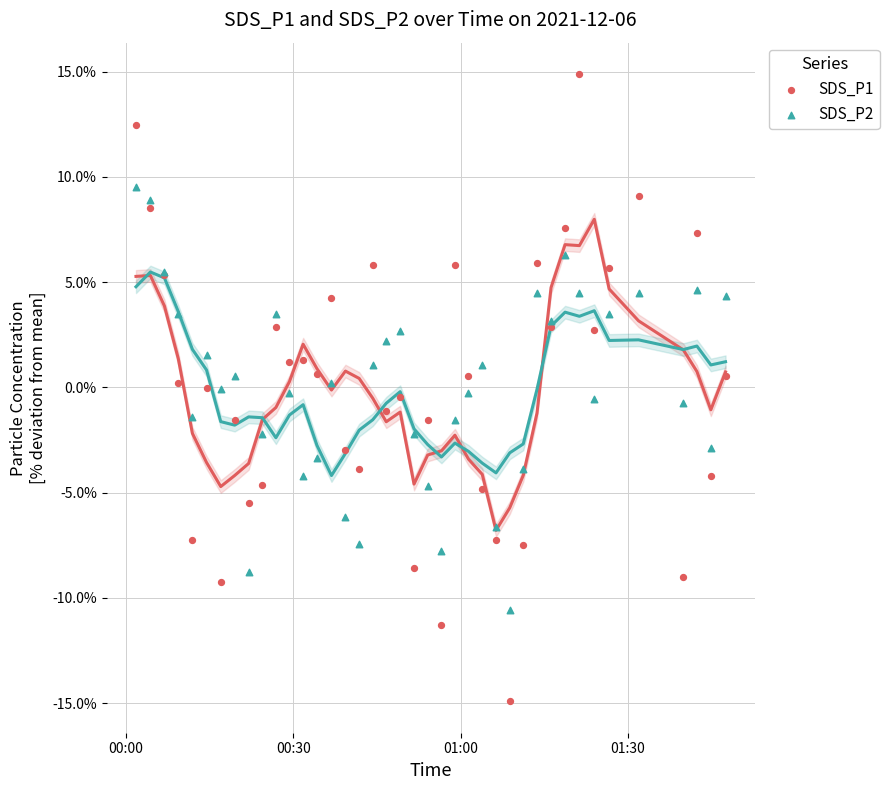

Which series reaches the minimum Y coordinate?

SDS_P1